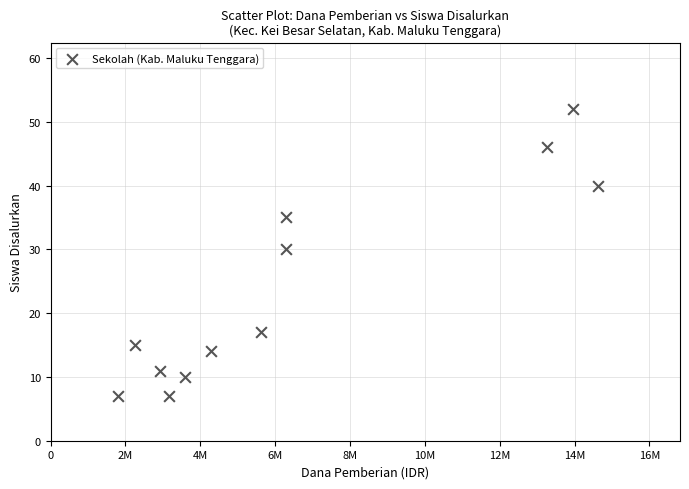

What Y value in the scatter plot is closest to 29?

30